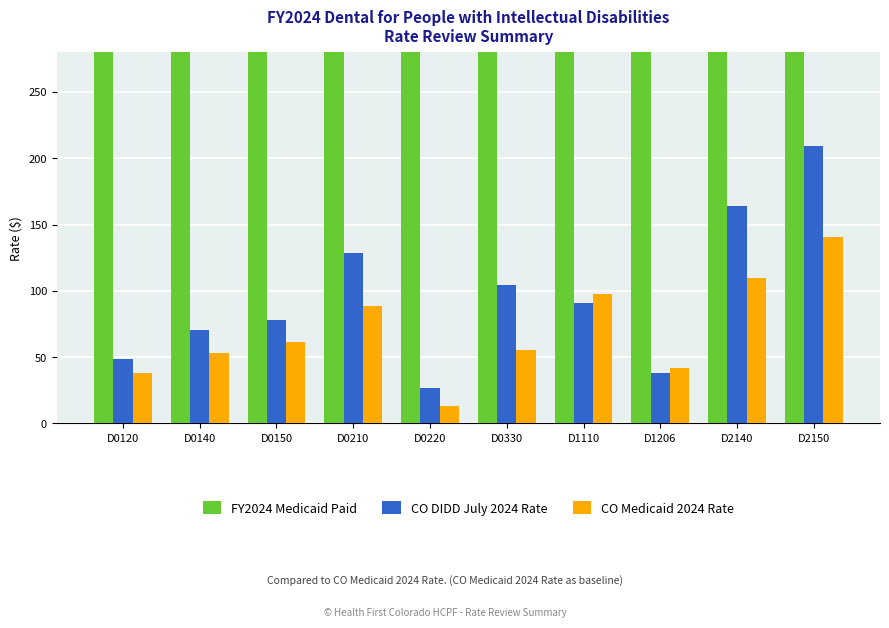

Which series has the largest total across all categories?

FY2024 Medicaid Paid